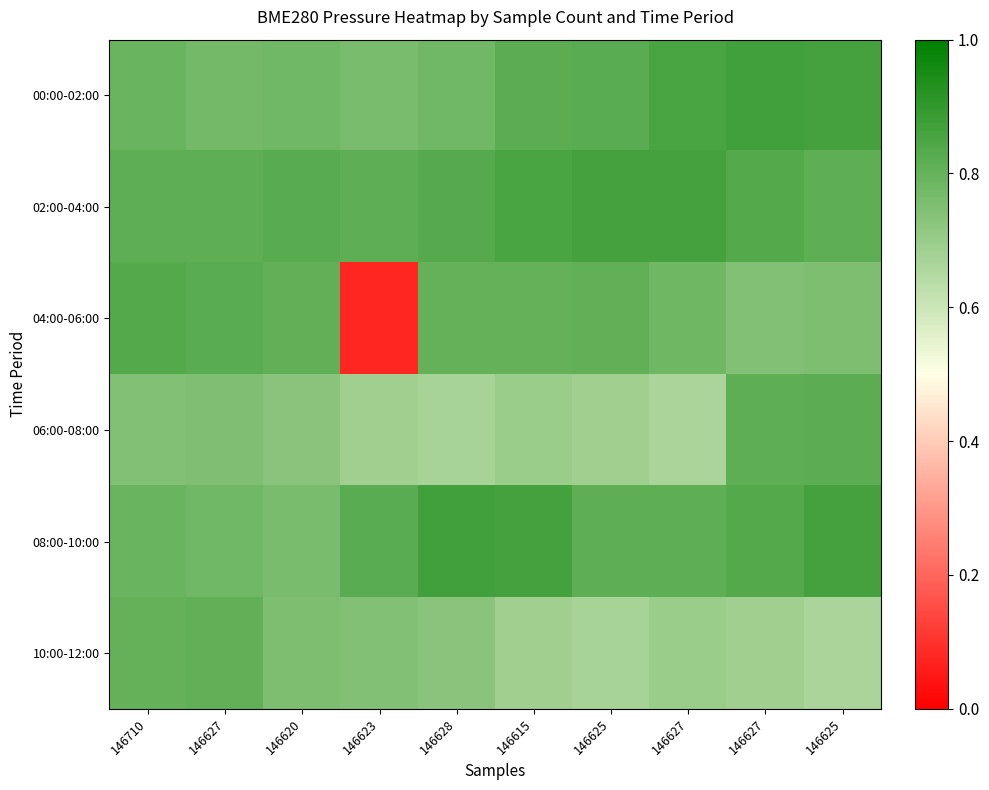

Between 146625 and 146628, which is larger?

146625